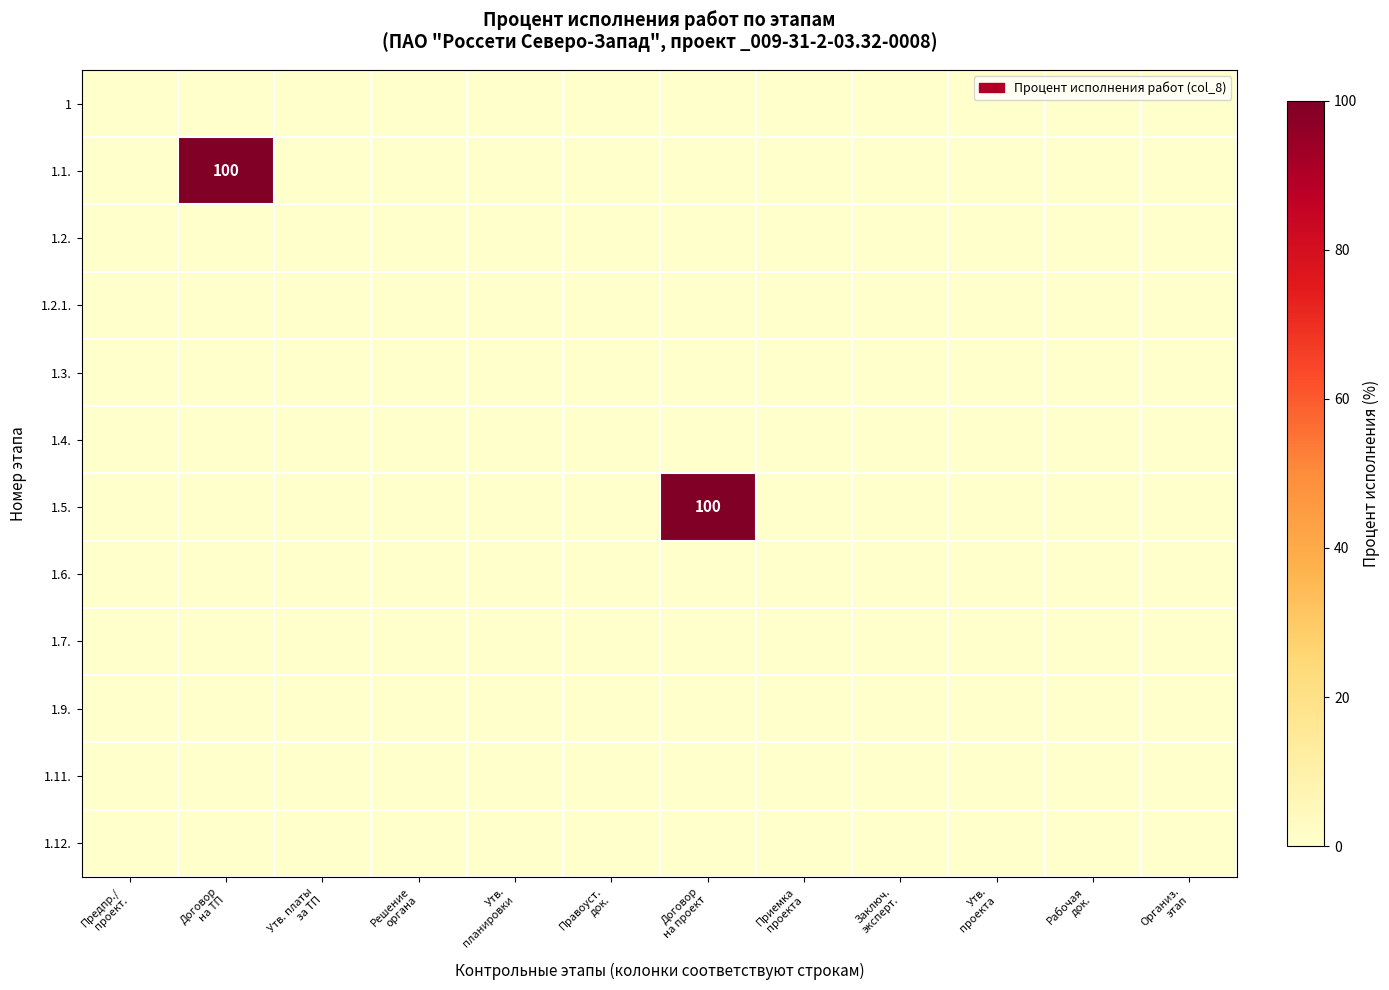

List the labels in order of 1.9. value, largest first.

Предпр./ проект., Договор на ТП, Утв. платы за ТП, Решение органа, Утв. планировки, Правоуст. док., Договор на проект, Приемка проекта, Заключ. эксперт., Утв. проекта, Рабочая док., Организ. этап